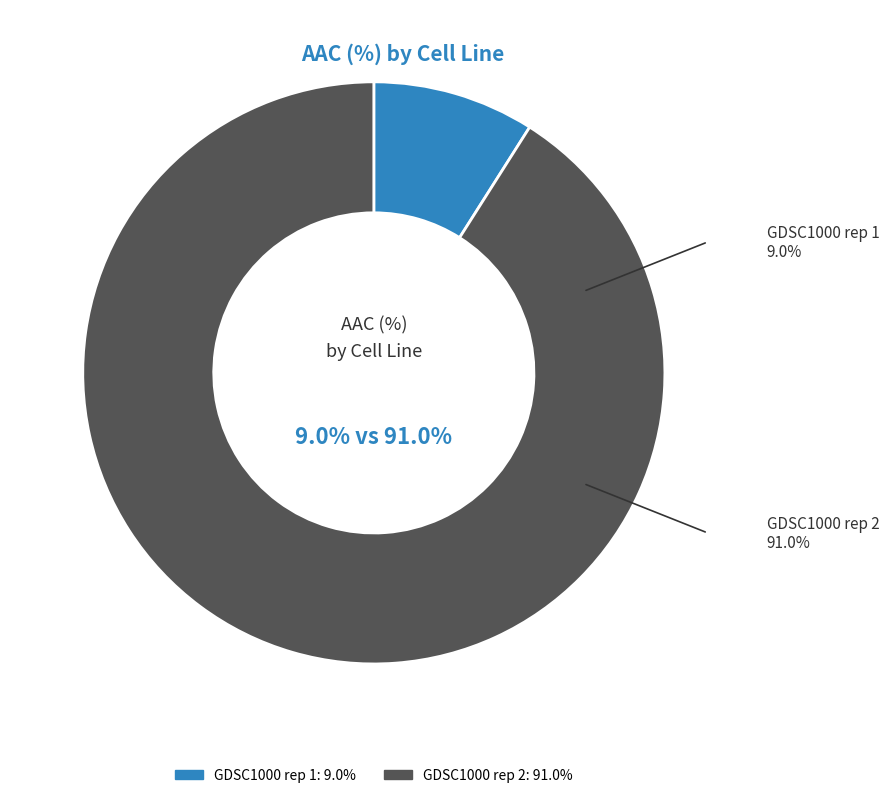

Is it true that GDSC1000 rep 2 is 91% of the pie?

True